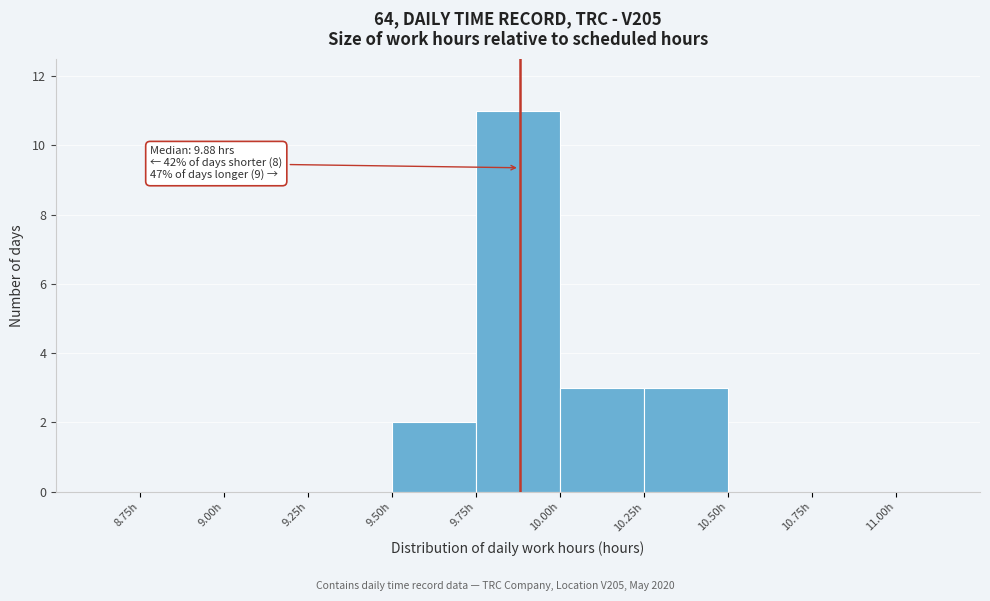

Which range on the x-axis has the tallest bar?

9.75 to 10.00